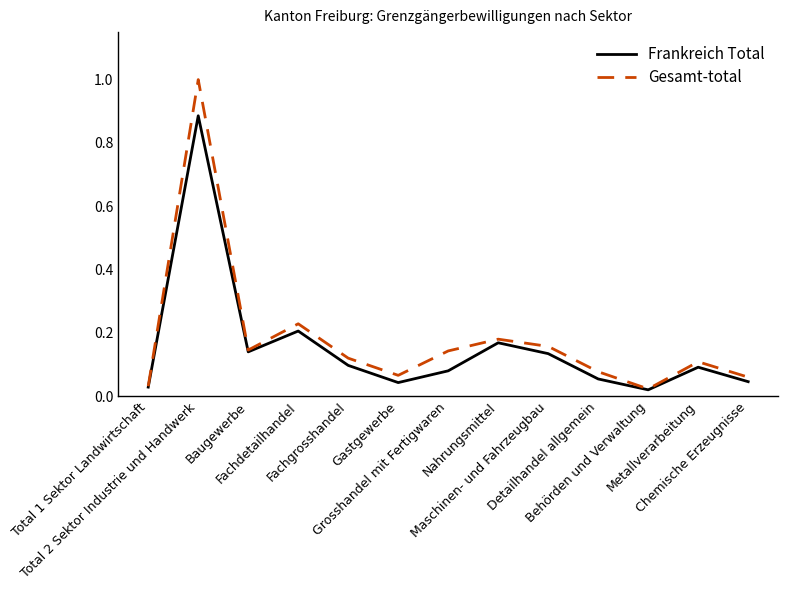

What is the maximum value shown in the chart?

1.0